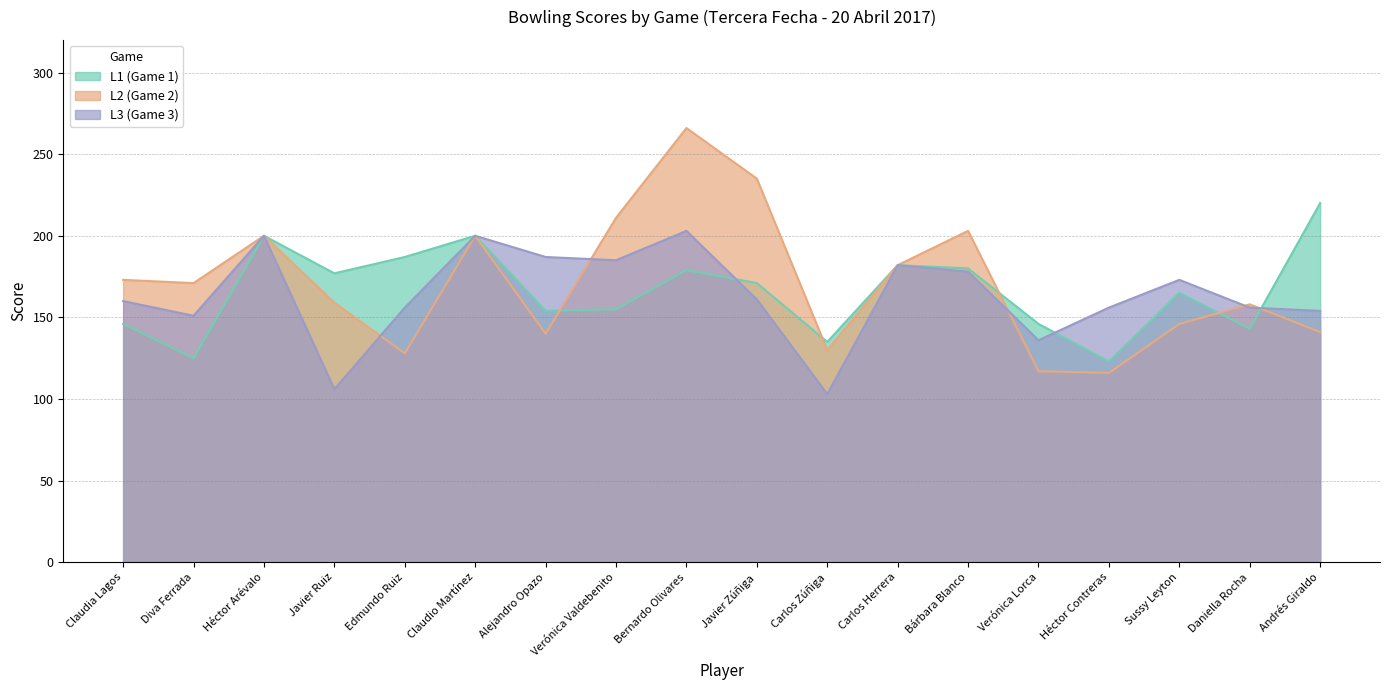

At which label does L3 first exceed 161?

Héctor Arévalo